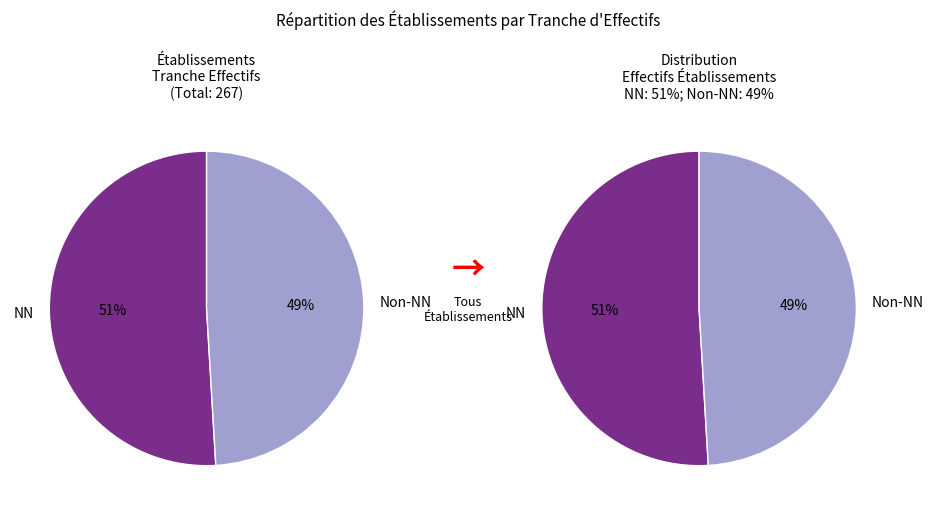

Is it true that 01 is 1% of the pie?

False